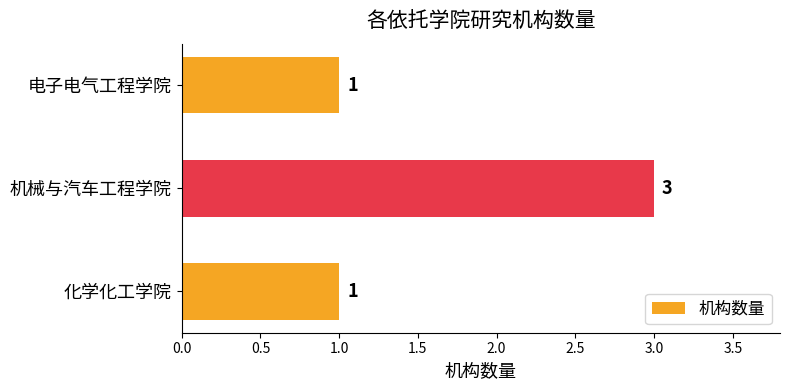

The value at 化学化工学院 is 1. True or false?

True